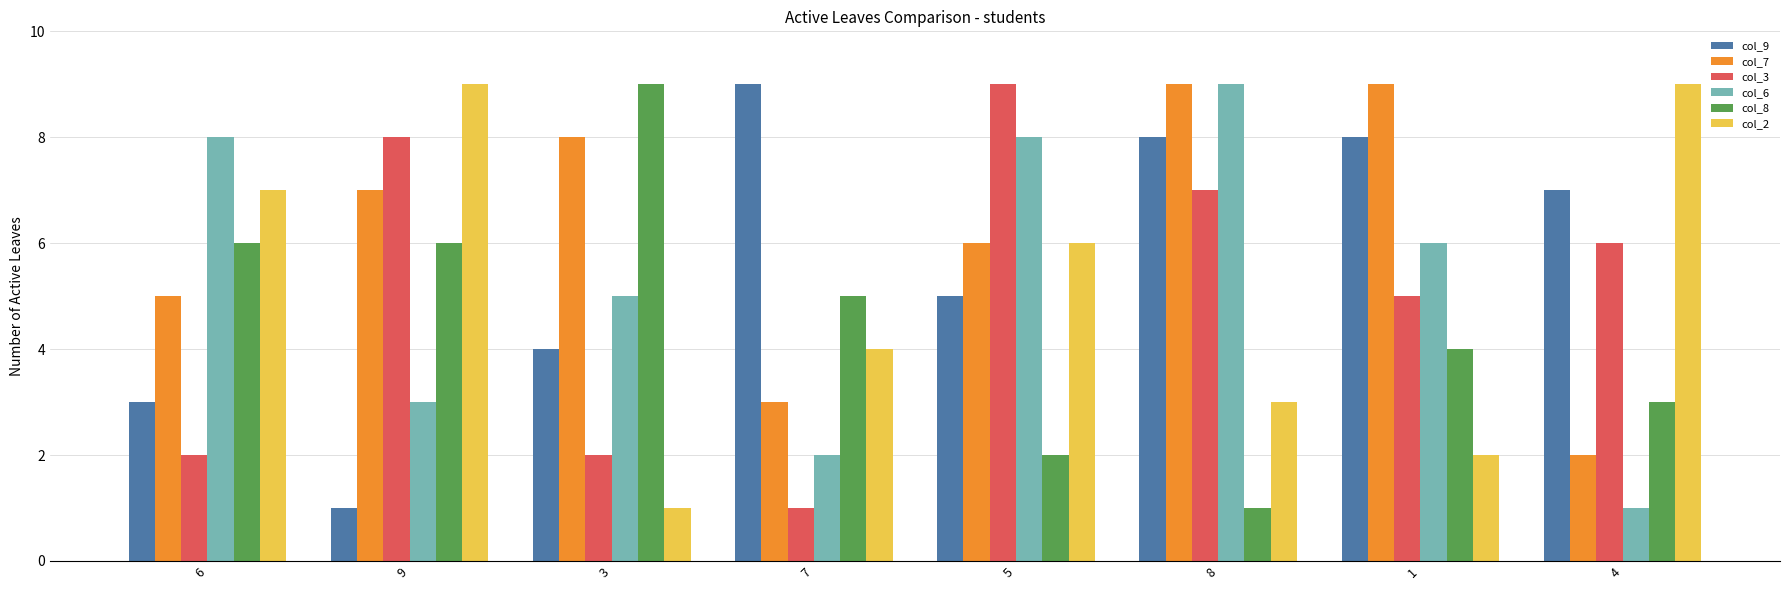

What is the sum of all col_7 values?

49